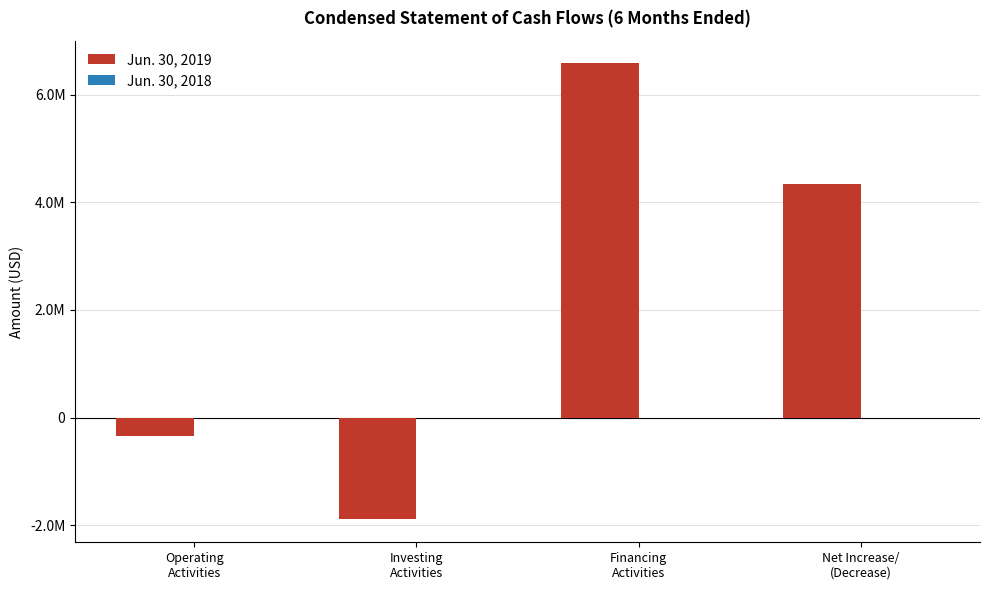

Does the chart contain any negative values?

Yes